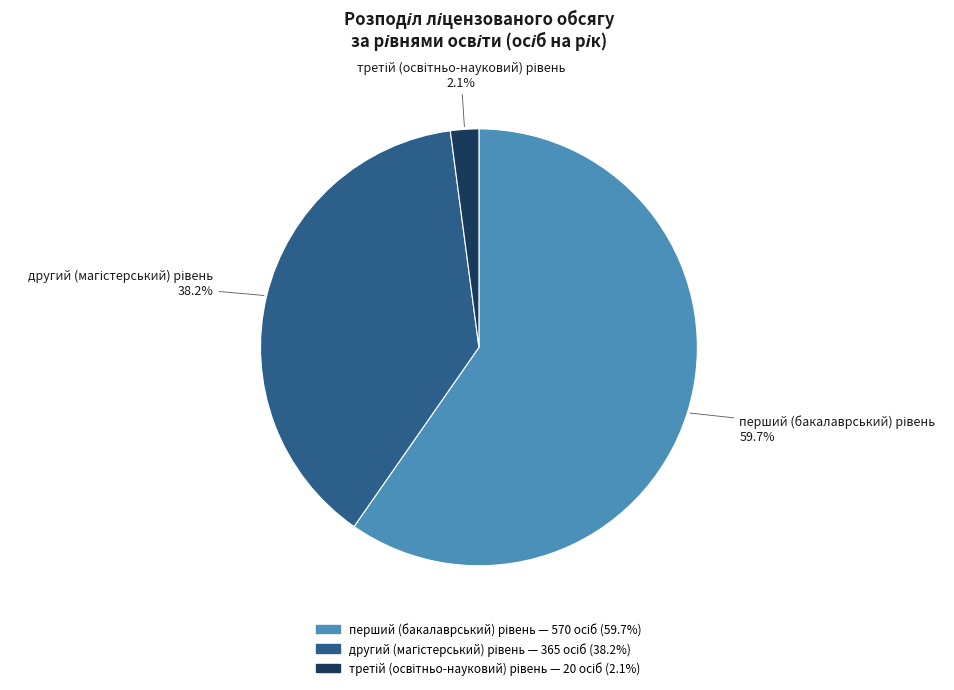

How many slices are in this pie chart?

3